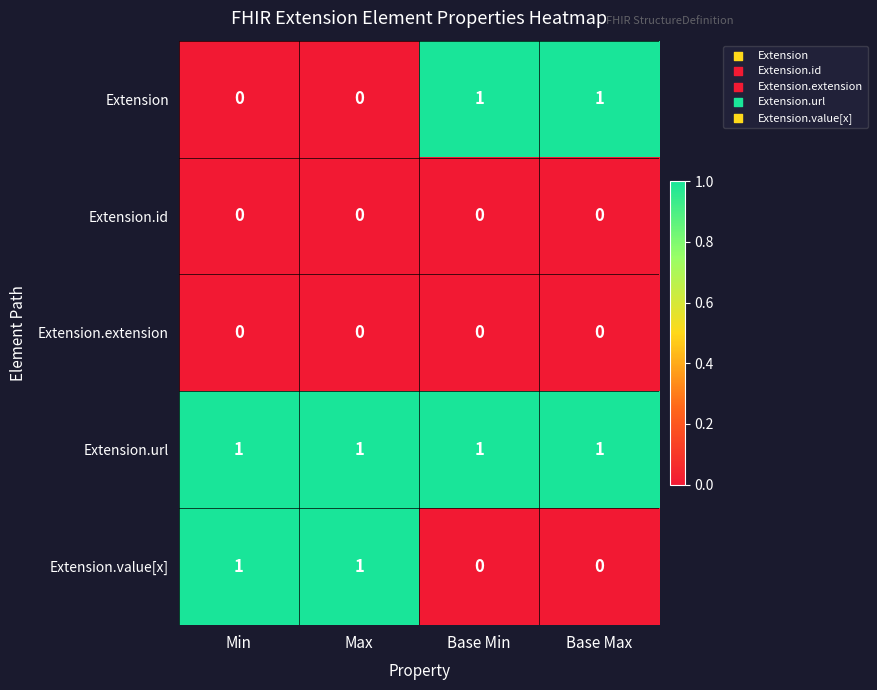

True or false: Extension.id has a value of 0 at Base Min.

True